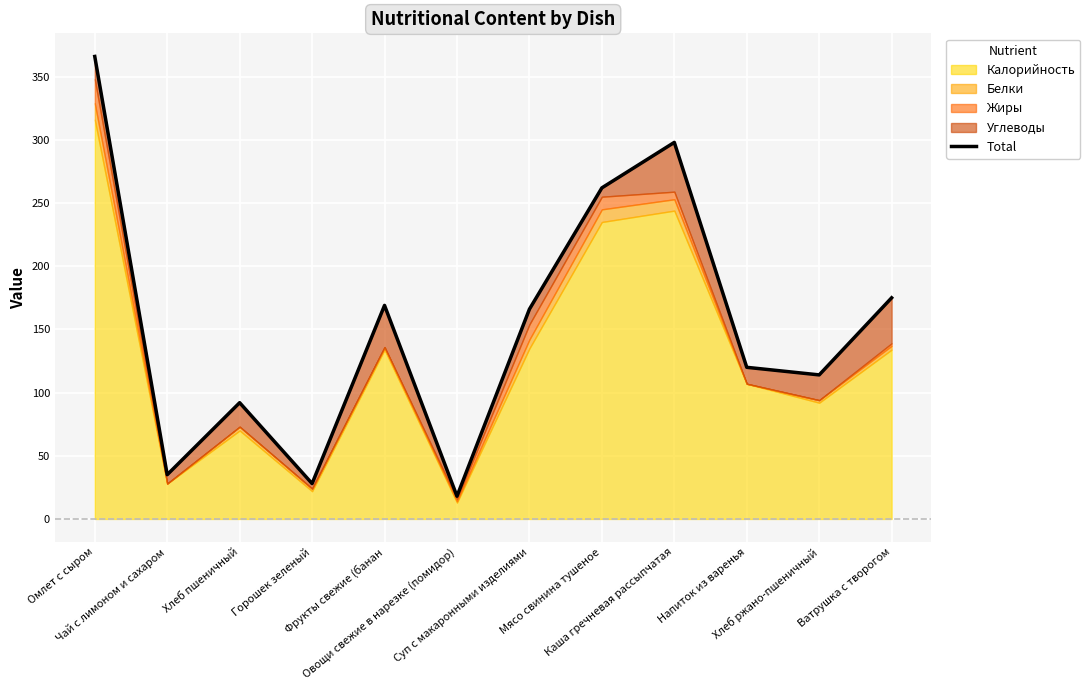

How many interior local valleys (lower than both neighbors) does the data have?

4